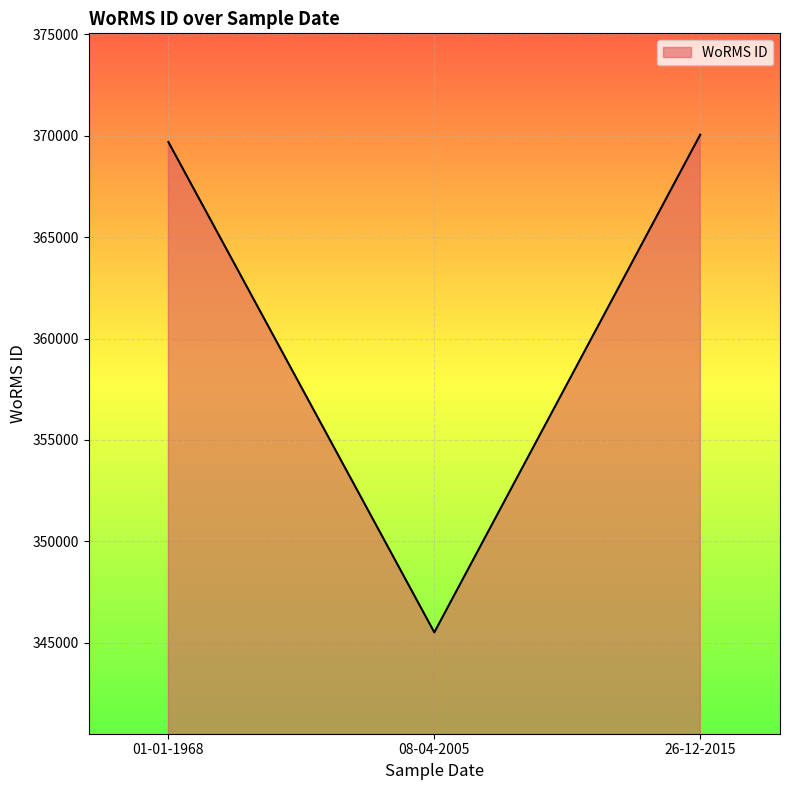

What is the approximate value at 08-04-2005?

345510